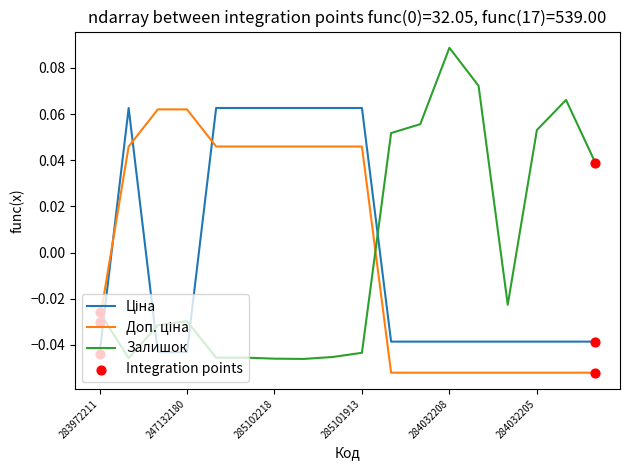

Which series has the largest range (max minus min)?

Залишок